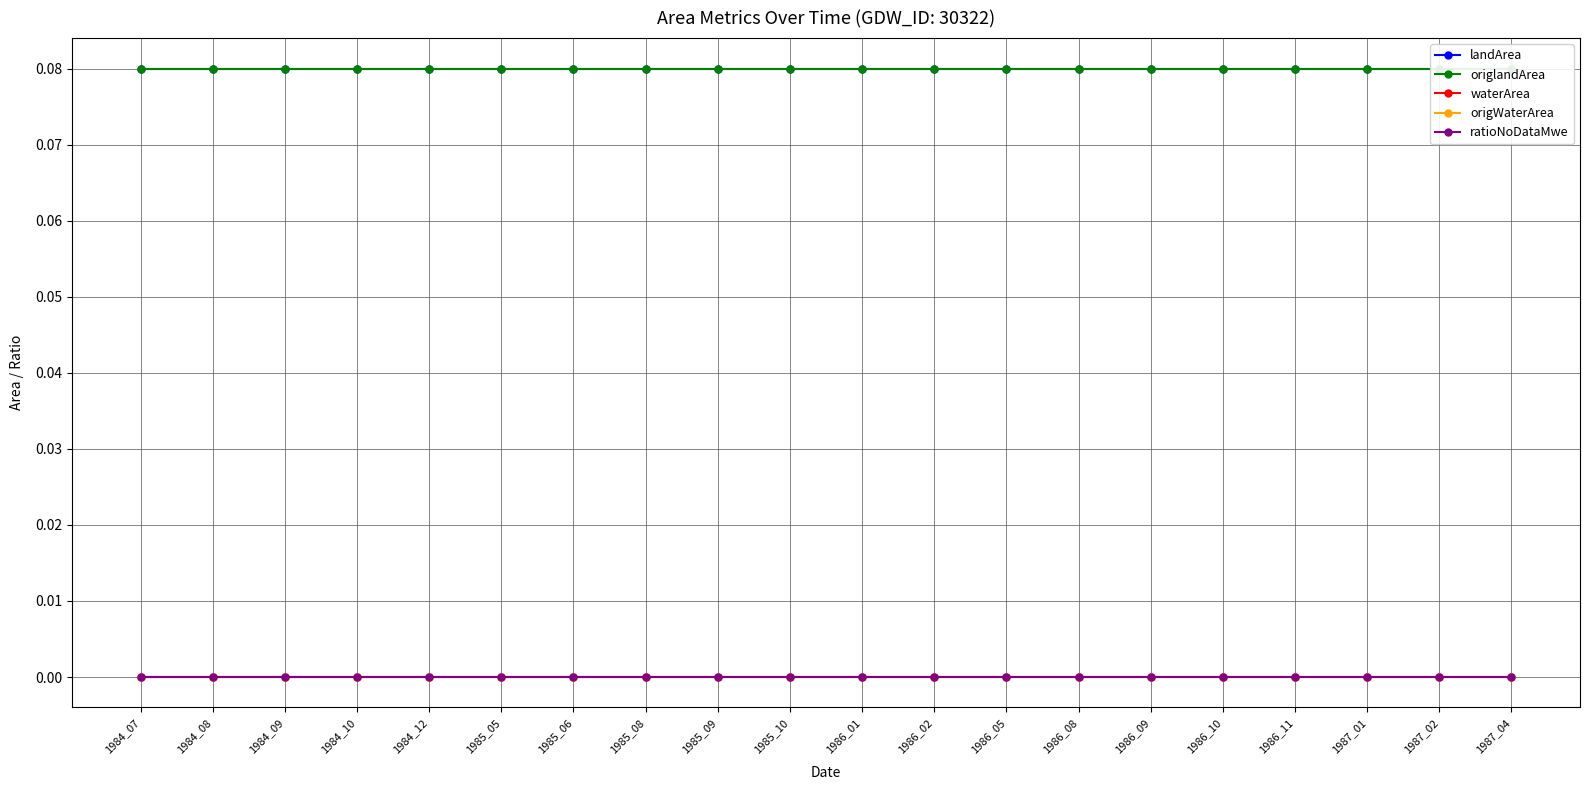

True or false: waterArea has a value of 0.0 at 1986_11.

True